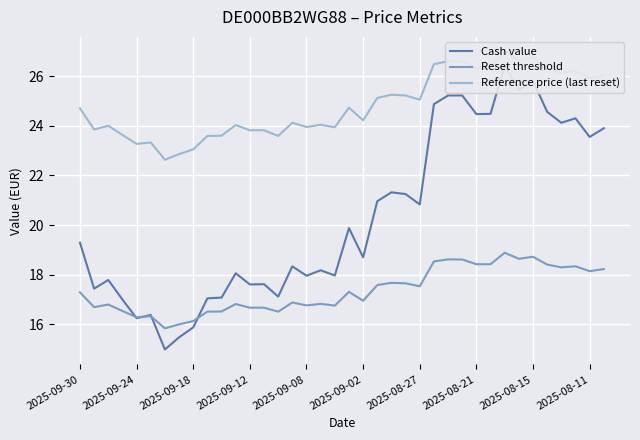

What is the sum of the Cash value values at 10 and 17?

35.3